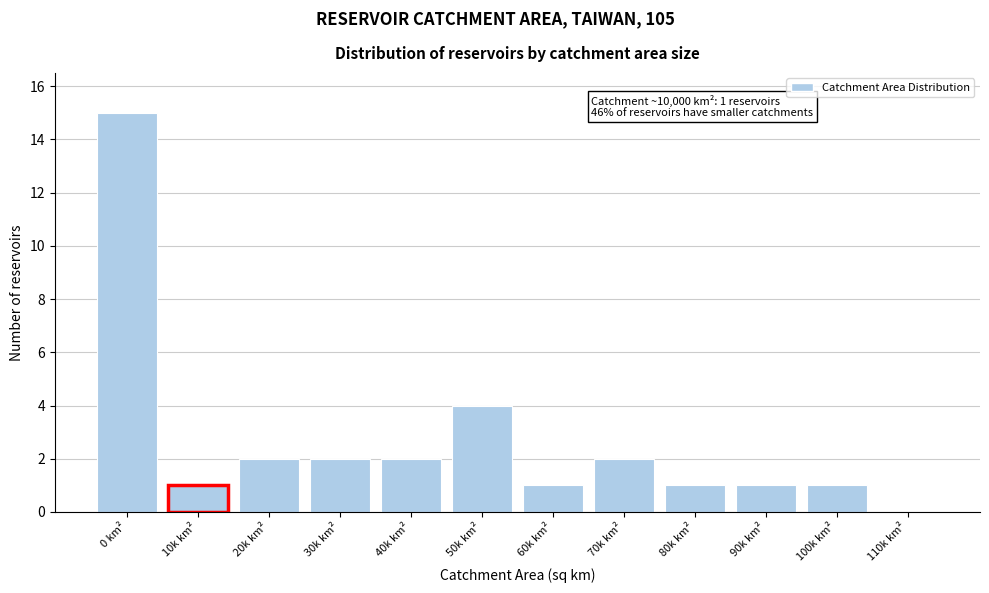

Reading left to right, what are all the values shown in this chart?

0 km²=15	10k km²=1	20k km²=2	30k km²=2	40k km²=2	50k km²=4	60k km²=1	70k km²=2	80k km²=1	90k km²=1	100k km²=1	110k km²=0